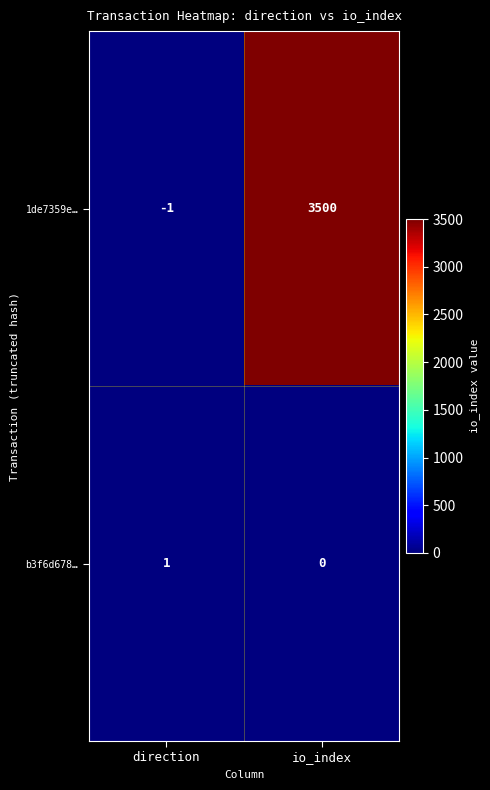

What is the difference between the 1de7359e… values at direction and io_index?

3501